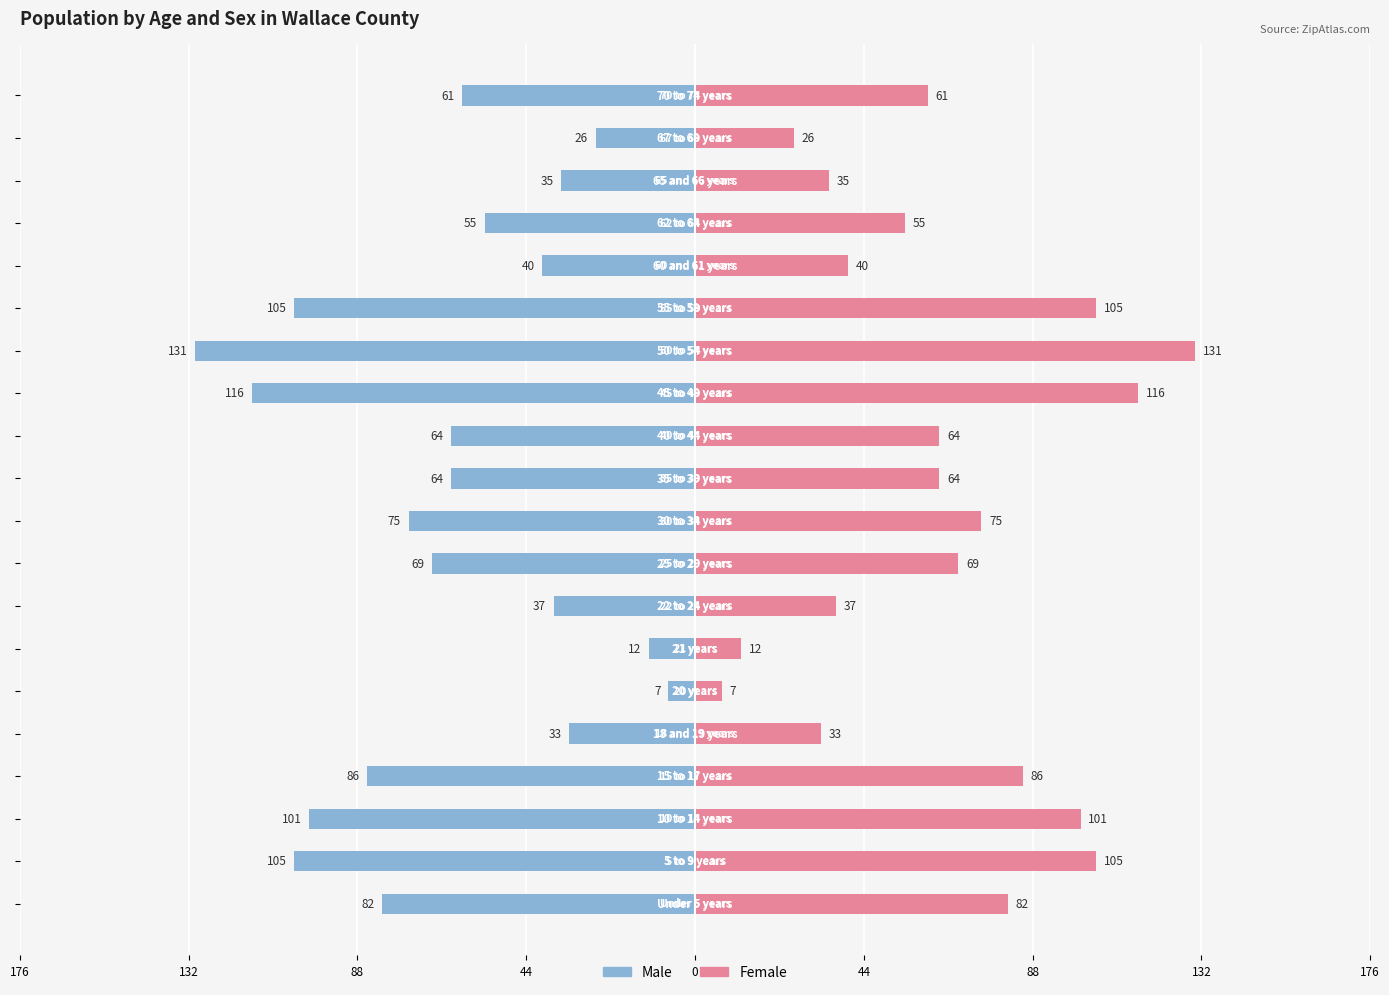

Does the chart contain stacked bars?

No